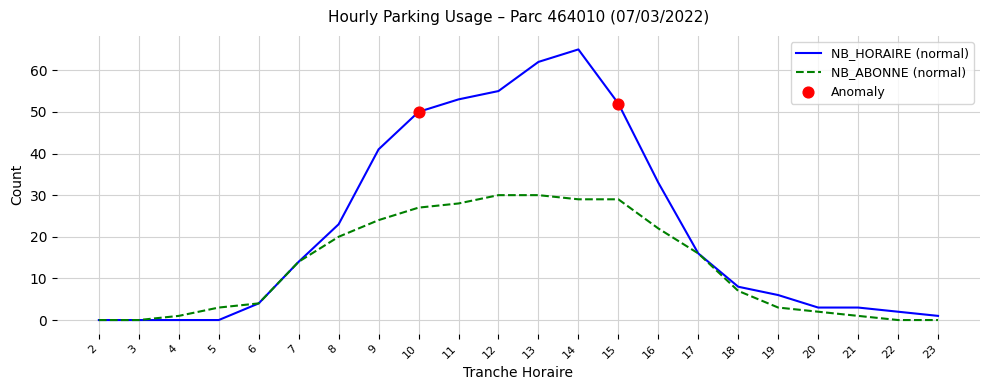

Which series has the largest total across all categories?

NB_HORAIRE (normal)